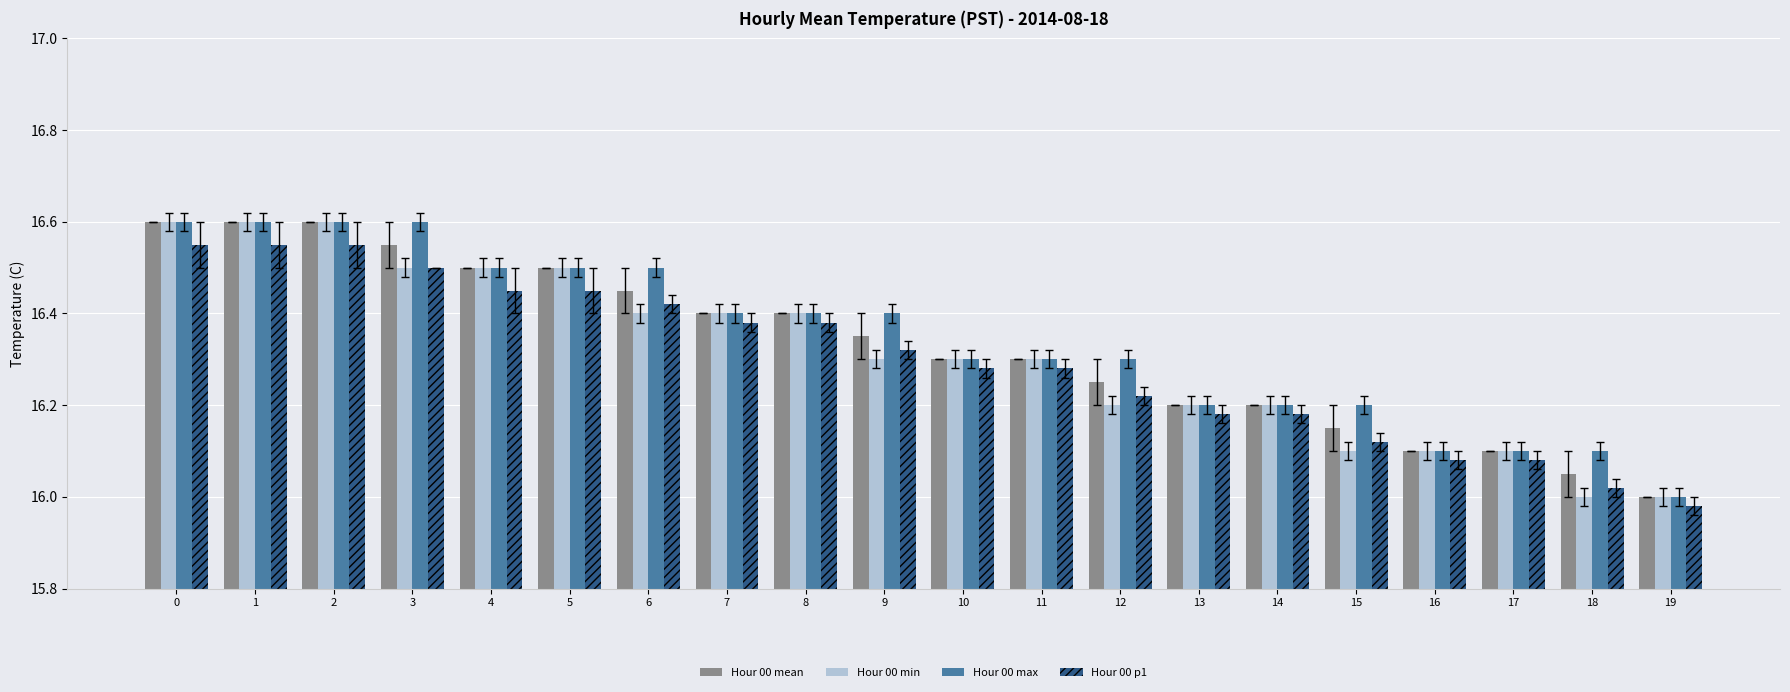

What is the sum of the Hour 00 max values at 15 and 19?

32.2